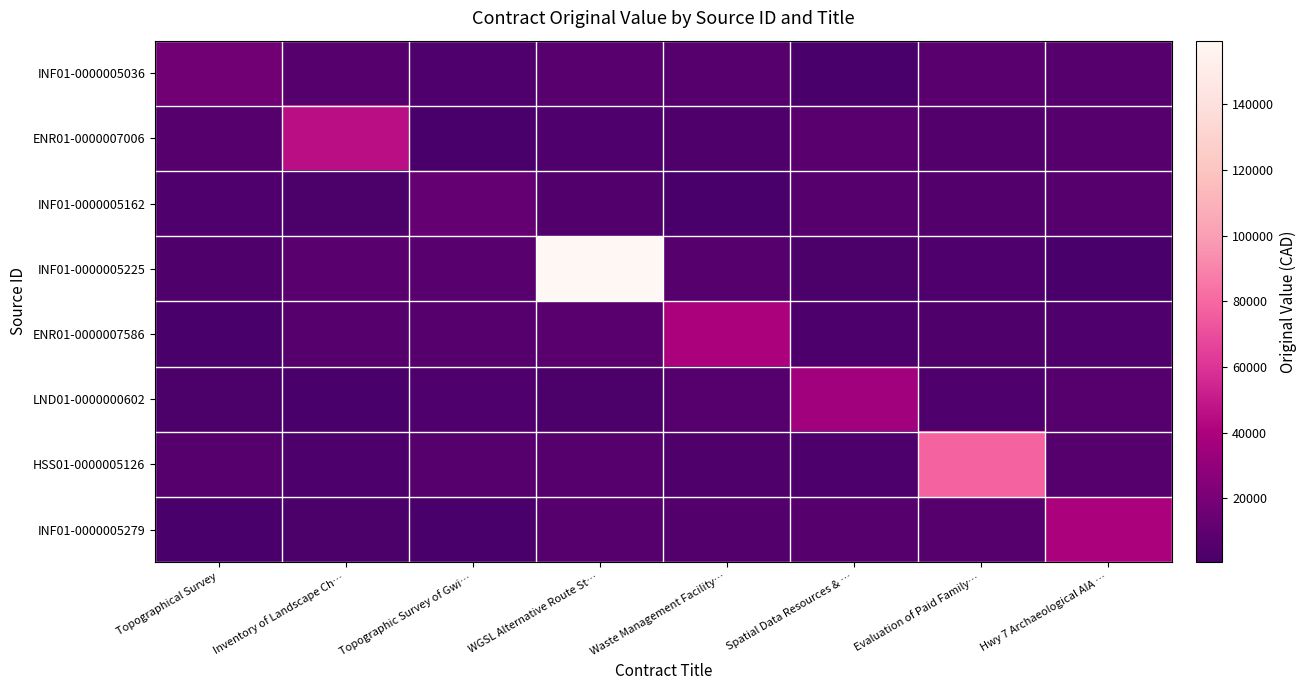

Reading left to right, transcribe all the data shown in this chart.

INF01-0000005036: Topographical Survey=17600.0	Inventory of Landscape Ch…=6304.7	Topographic Survey of Gwi…=3791.6	WGSL Alternative Route St…=6939.5	Waste Management Facility…=5730.3	Spatial Data Resources & …=1206.3	Evaluation of Paid Family…=7817.2	Hwy 7 Archaeological AIA …=6208.5
ENR01-0000007006: Topographical Survey=6395.5	Inventory of Landscape Ch…=45500.0	Topographic Survey of Gwi…=1460.9	WGSL Alternative Route St…=3877.9	Waste Management Facility…=3281.0	Spatial Data Resources & …=7450.7	Evaluation of Paid Family…=5329.0	Hwy 7 Archaeological AIA …=6670.7
INF01-0000005162: Topographical Survey=3825.6	Inventory of Landscape Ch…=2204.3	Topographic Survey of Gwi…=11730.0	WGSL Alternative Route St…=4659.4	Waste Management Facility…=978.6	Spatial Data Resources & …=6707.2	Evaluation of Paid Family…=5237.5	Hwy 7 Archaeological AIA …=6185.7
INF01-0000005225: Topographical Survey=3158.9	Inventory of Landscape Ch…=7780.2	Topographic Survey of Gwi…=7198.4	WGSL Alternative Route St…=159429.0	Waste Management Facility…=6337.9	Spatial Data Resources & …=1959.8	Evaluation of Paid Family…=4000.4	Hwy 7 Archaeological AIA …=828.5
ENR01-0000007586: Topographical Survey=1657.2	Inventory of Landscape Ch…=5622.9	Topographic Survey of Gwi…=6085.7	WGSL Alternative Route St…=7756.3	Waste Management Facility…=40000.0	Spatial Data Resources & …=2943.7	Evaluation of Paid Family…=3278.4	Hwy 7 Archaeological AIA …=4021.7
LND01-0000000602: Topographical Survey=1921.0	Inventory of Landscape Ch…=1474.4	Topographic Survey of Gwi…=4067.8	WGSL Alternative Route St…=2201.8	Waste Management Facility…=5523.6	Spatial Data Resources & …=35500.0	Evaluation of Paid Family…=3778.6	Hwy 7 Archaeological AIA …=6745.1
HSS01-0000005126: Topographical Survey=5752.0	Inventory of Landscape Ch…=2842.7	Topographic Survey of Gwi…=6741.9	WGSL Alternative Route St…=6535.7	Waste Management Facility…=3406.1	Spatial Data Resources & …=2662.5	Evaluation of Paid Family…=78040.0	Hwy 7 Archaeological AIA …=5618.7
INF01-0000005279: Topographical Survey=1548.1	Inventory of Landscape Ch…=1999.3	Topographic Survey of Gwi…=555.2	WGSL Alternative Route St…=6401.9	Waste Management Facility…=5486.4	Spatial Data Resources & …=5788.7	Evaluation of Paid Family…=6355.5	Hwy 7 Archaeological AIA …=39955.8